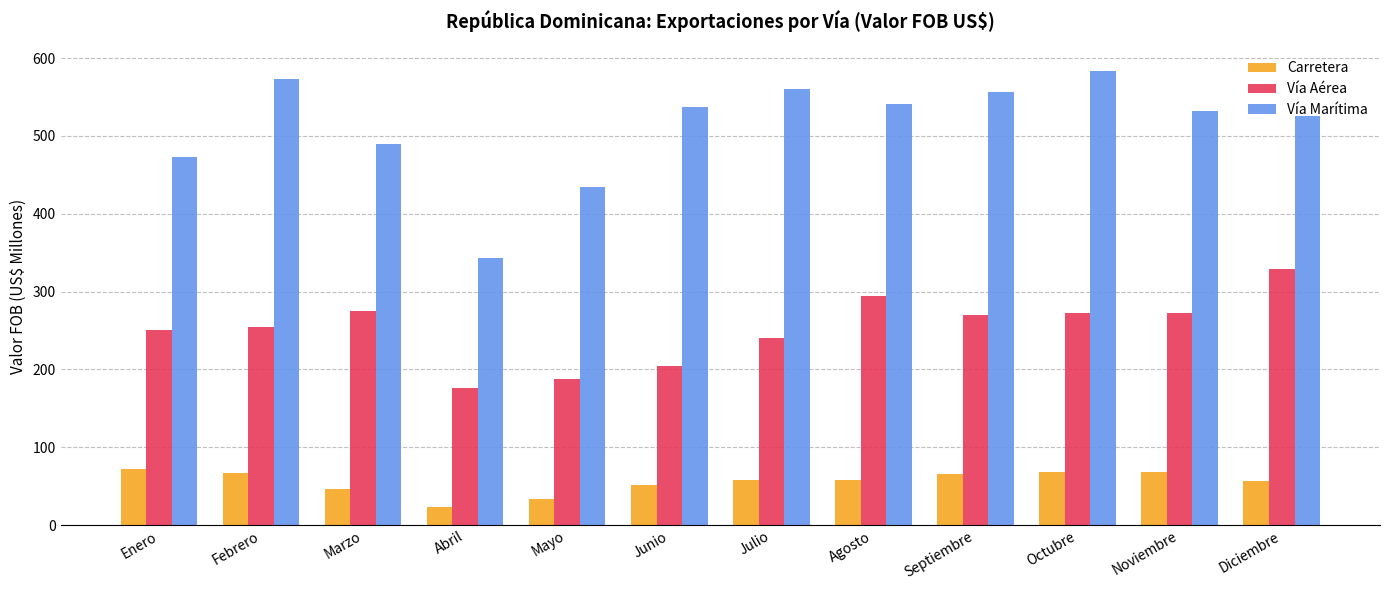

At Septiembre, list the series in order from largest to smallest.

Vía Marítima, Vía Aérea, Carretera